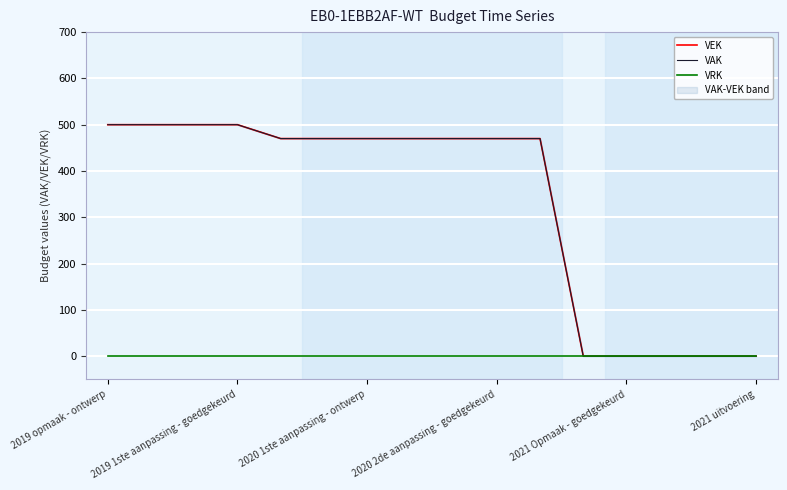

What position from the left is 2021 Opmaak - goedgekeurd?

5